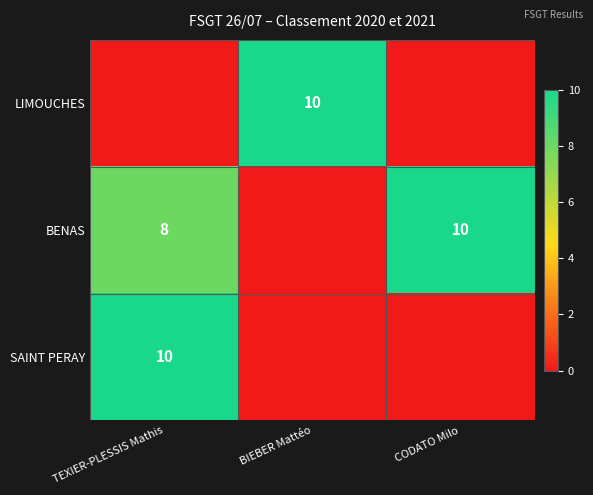

How many series are shown in this chart?

3